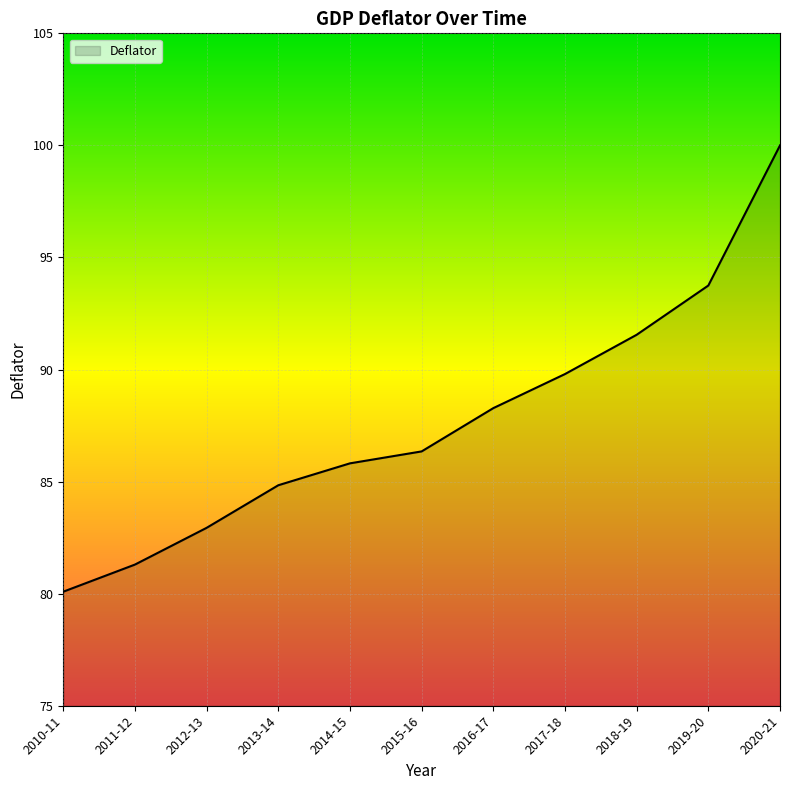

Read the value at 2012-13.

82.9